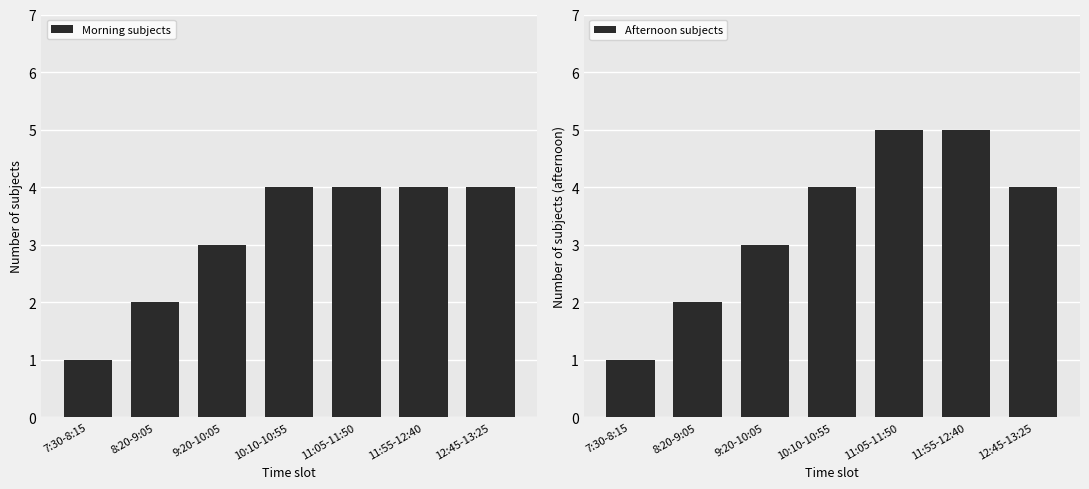

At how many categories does at least one series exceed 4?

2